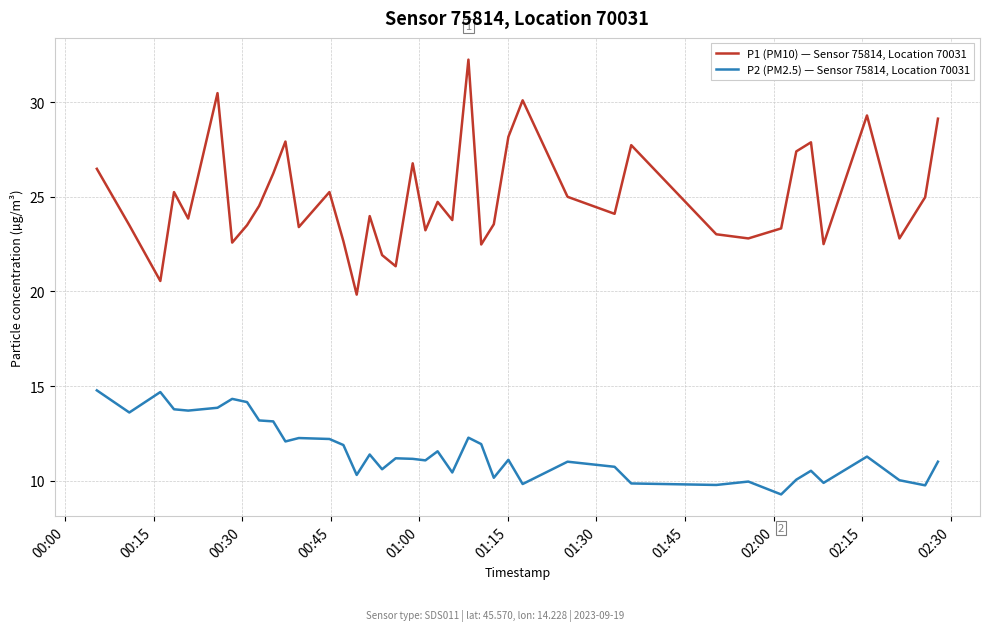

Which series has the widest spread of values?

P1 (PM10) — Sensor 75814, Location 70031